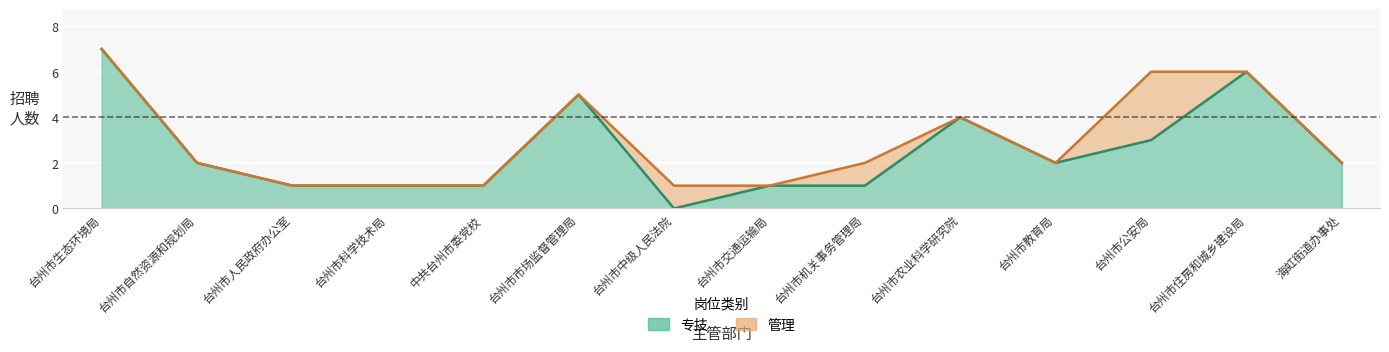

True or false: there are more than 0 points higher than both neighbors.

True